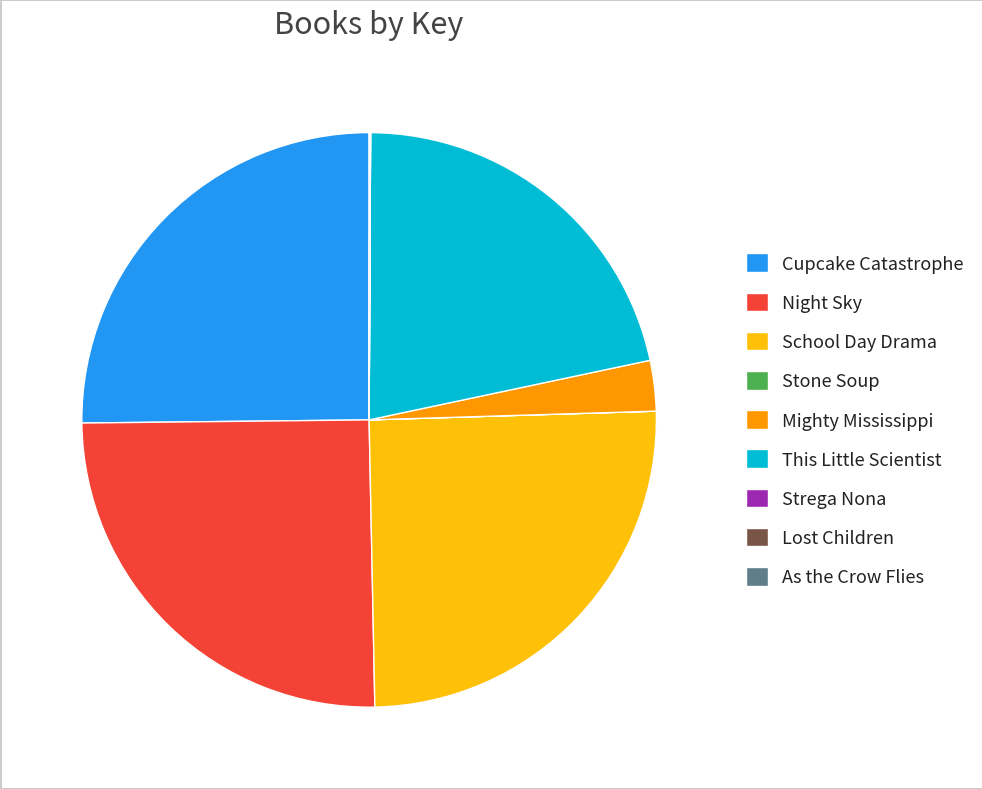

Which has a higher value, School Day Drama or Mighty Mississippi?

School Day Drama